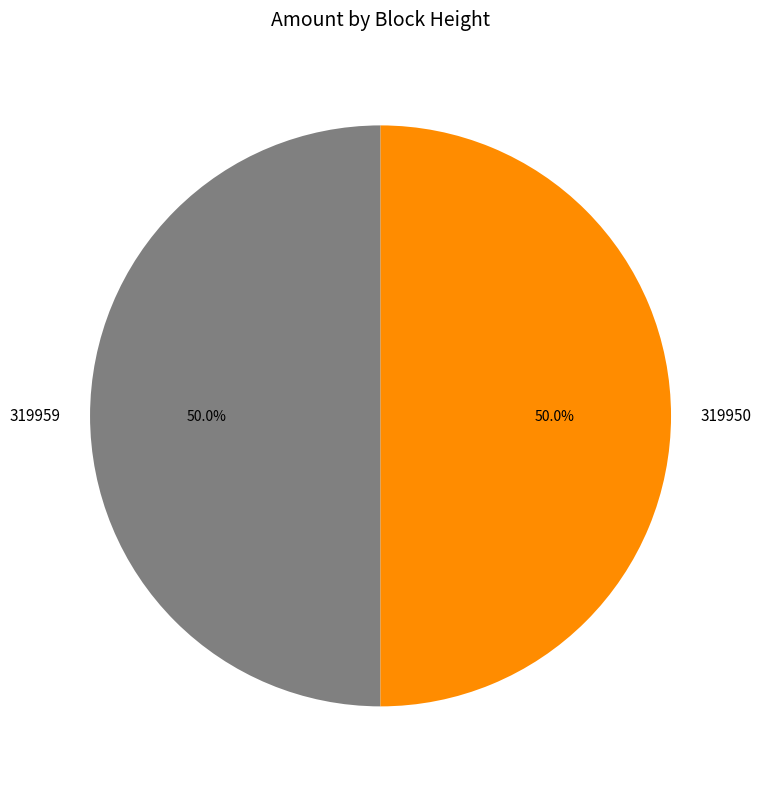

Is the sum of 319950 and 319959 greater than half?

Yes